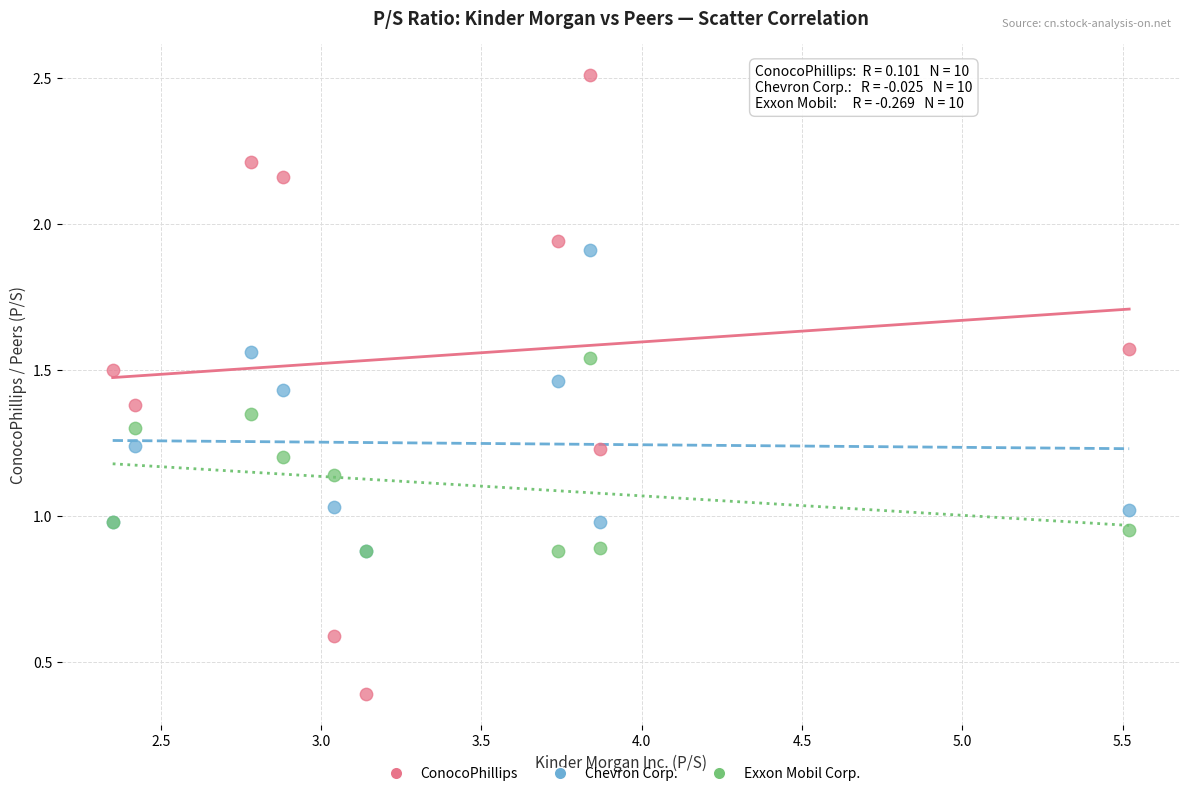

What are all the series names shown in the legend?

ConocoPhillips, Chevron Corp., Exxon Mobil Corp.